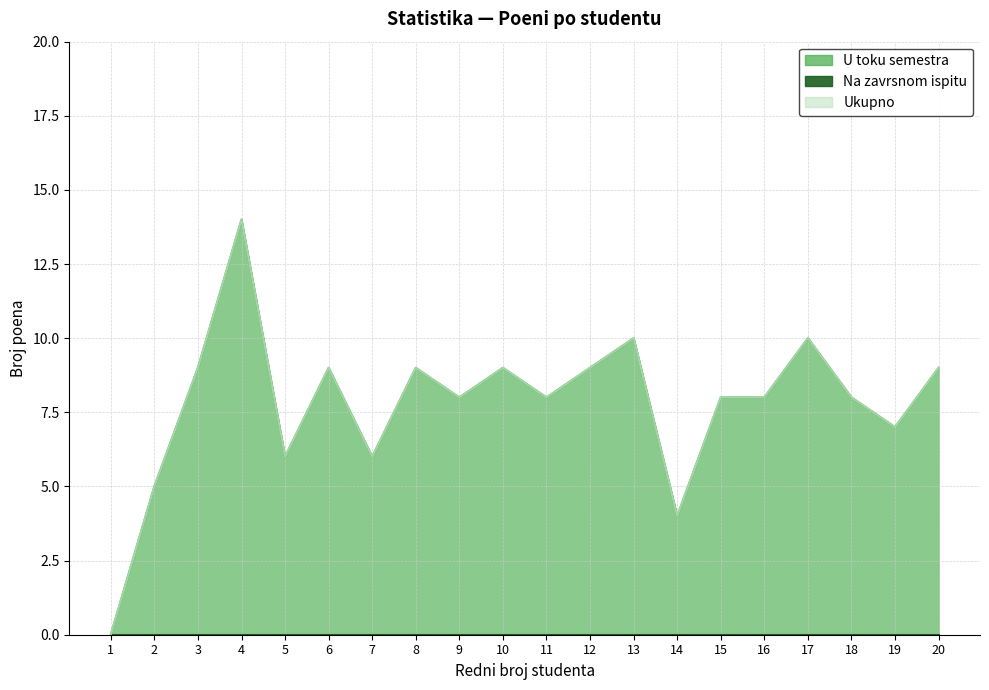

What is the difference between the second highest and minimum values in the U toku semestra series?

10